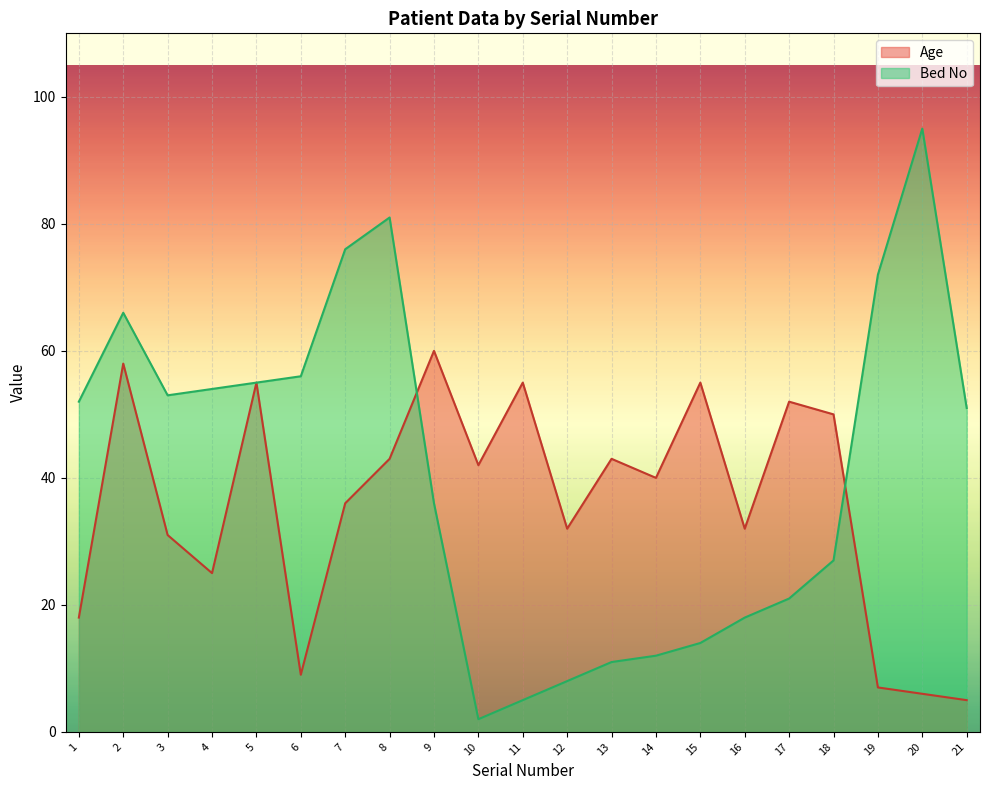

What is the difference between the maximum and minimum values in the Bed No series?

93